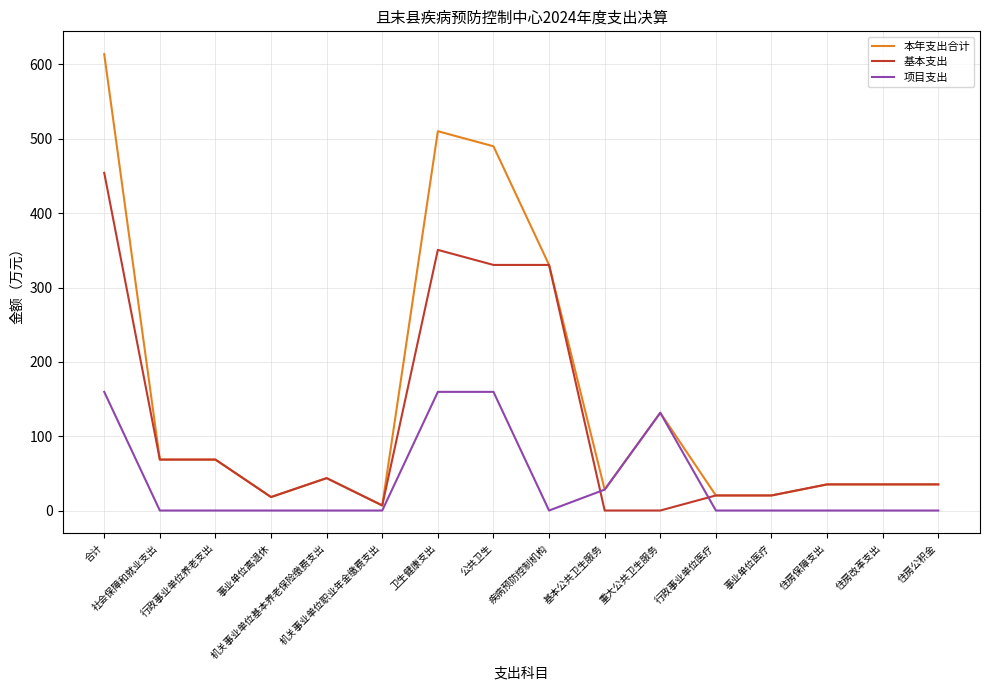

The 本年支出合计 series shows 69.3 at 机关事业单位基本养老保险缴费支出. True or false?

False